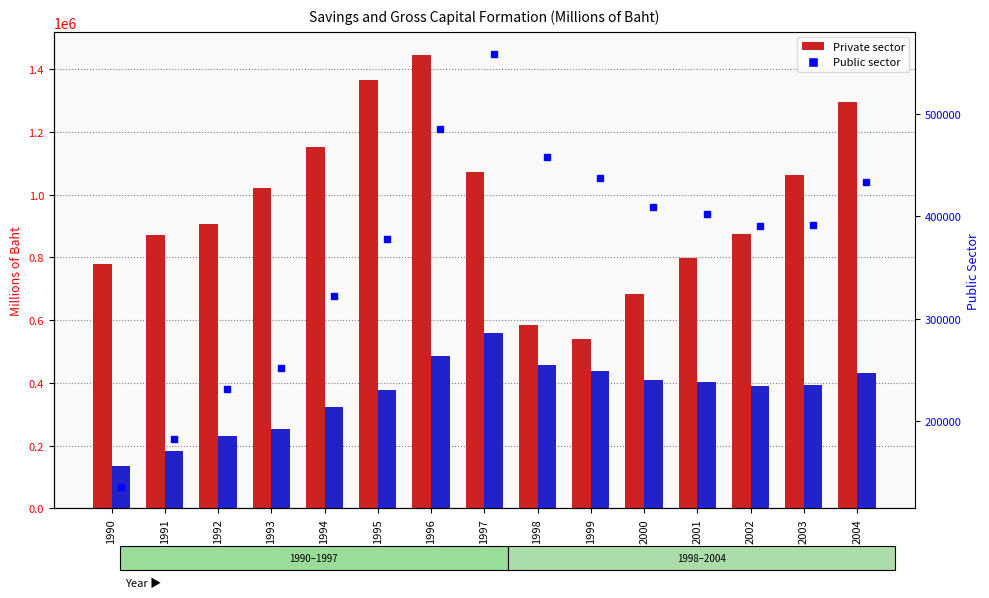

Is the value of Public sector (right) at 2002 greater than the value of Public sector at 1990?

Yes